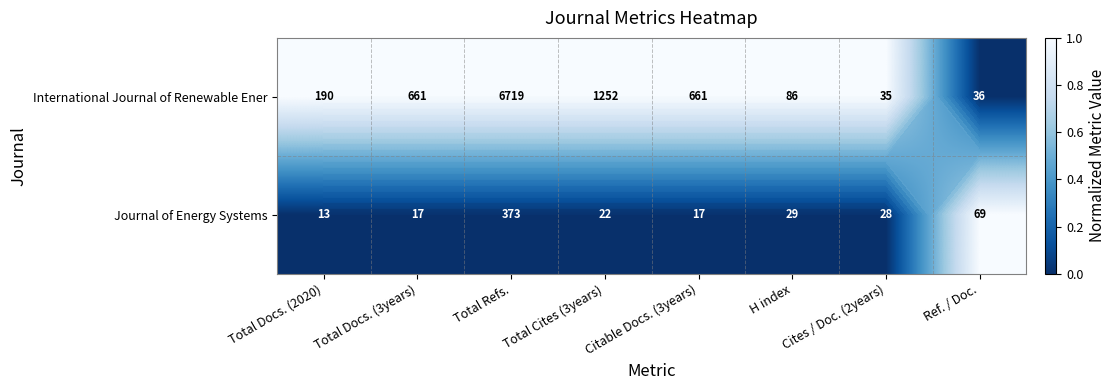

Between Total Refs. and Citable Docs. (3years), which series saw the biggest shift?

International Journal of Renewable Ener